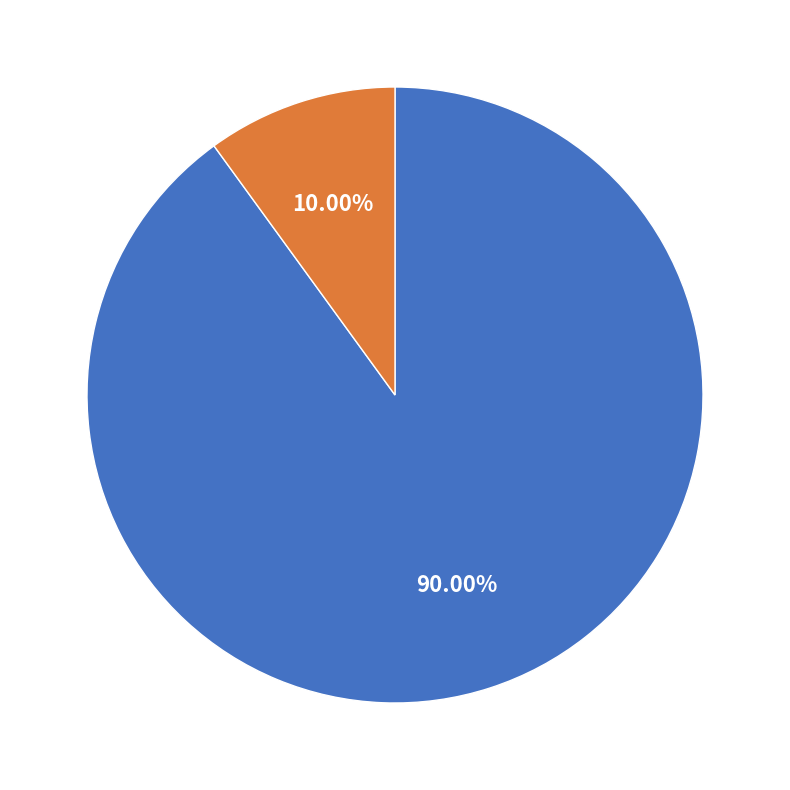

Between DA and NE, which is larger?

DA